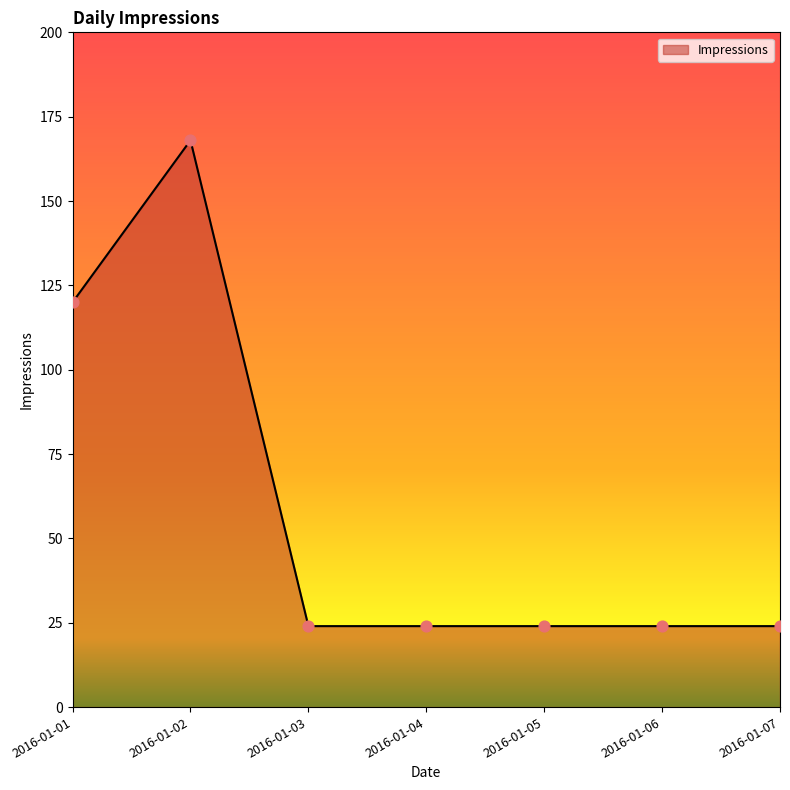

What is the ratio of the value at 2016-01-05 to the value at 2016-01-06?

1.0